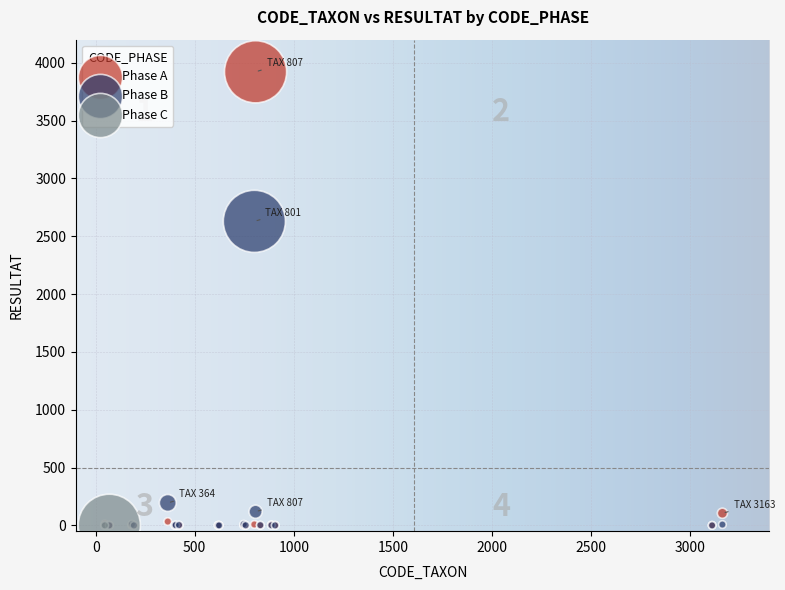

Which series reaches the maximum Y coordinate?

Phase A